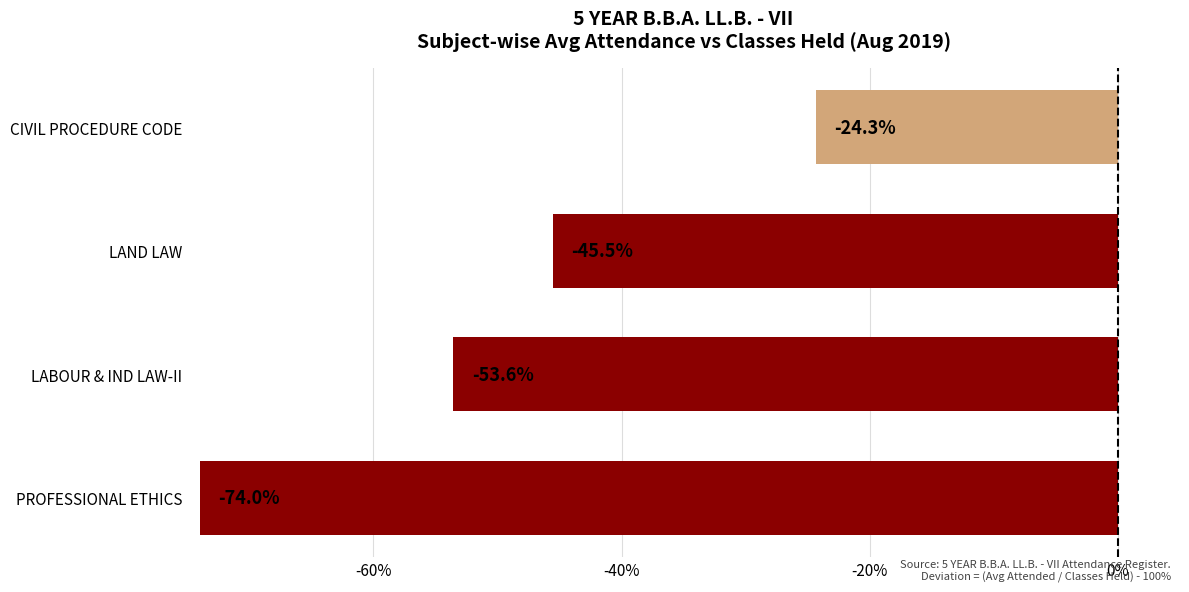

The chart shows a value of -45.5 at LAND LAW. True or false?

True